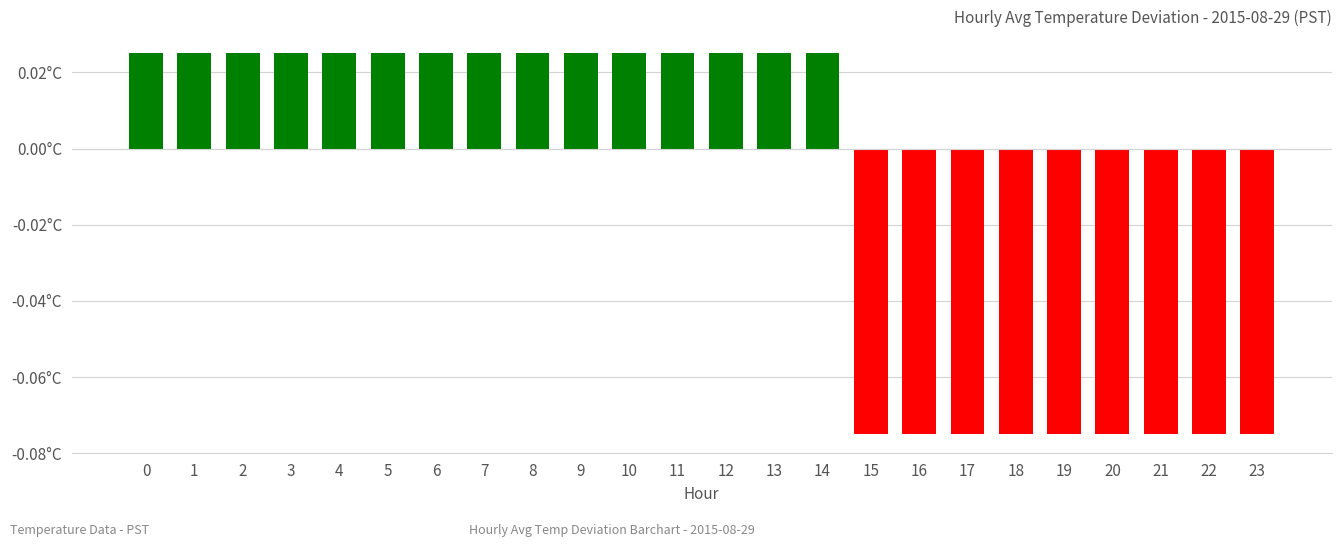

True or false: the data shows -0.1 at 18.

False